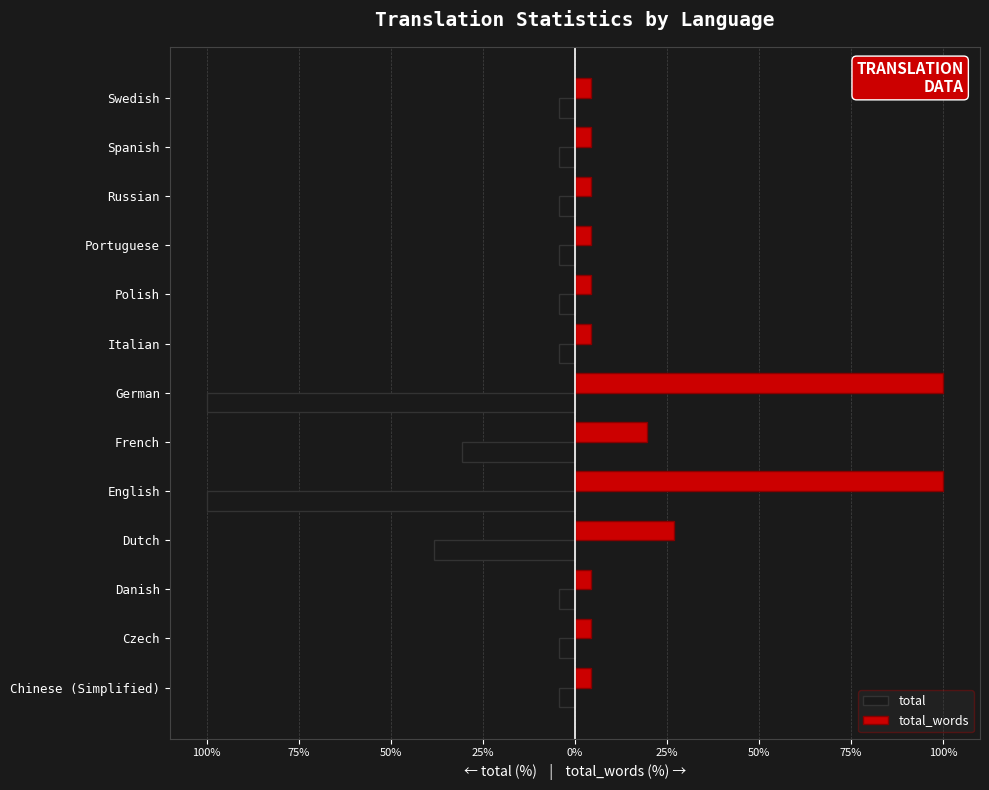

What are all the series names shown in the legend?

total, total_words